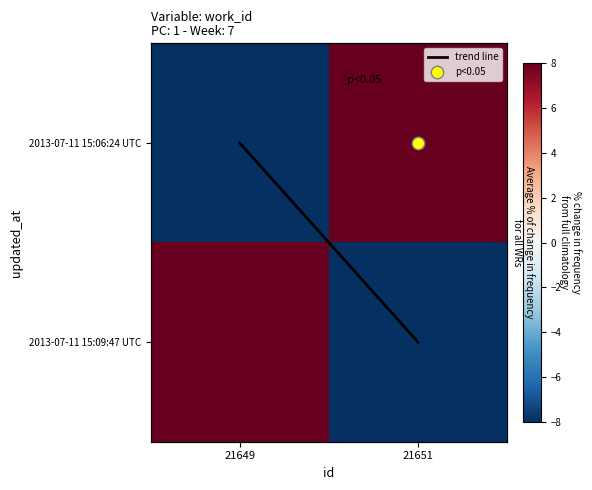

What value does the trend line series have at 21651?

1